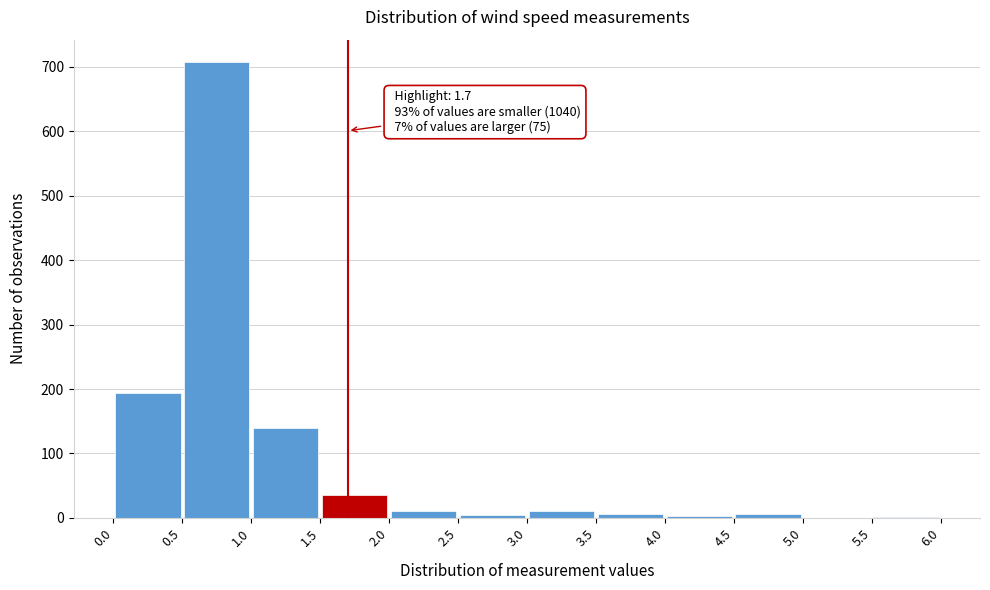

Over which range of the x-axis is the bar tallest?

0.5 to 1.0